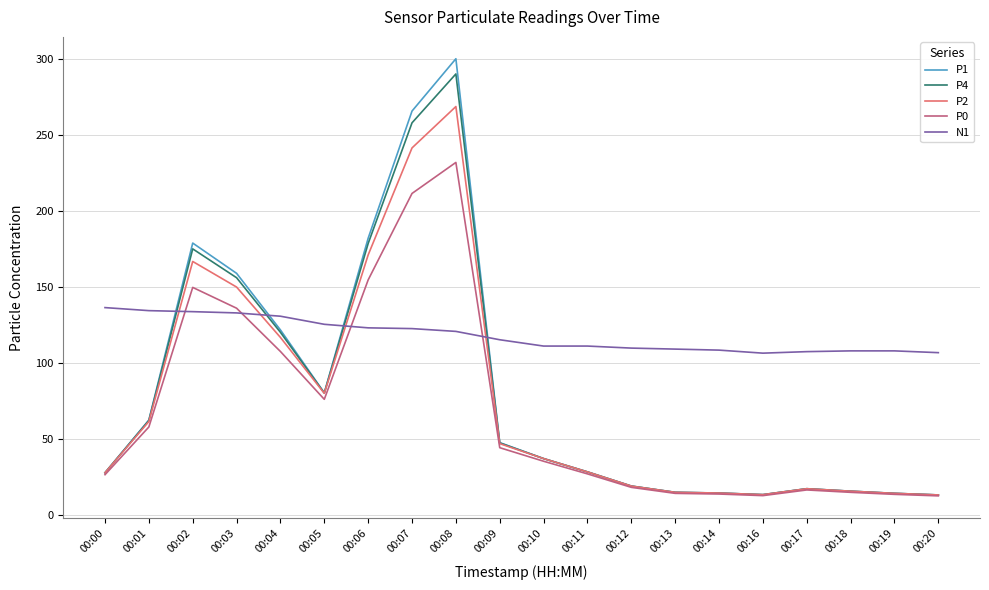

What are all the series names shown in the legend?

P1, P4, P2, P0, N1